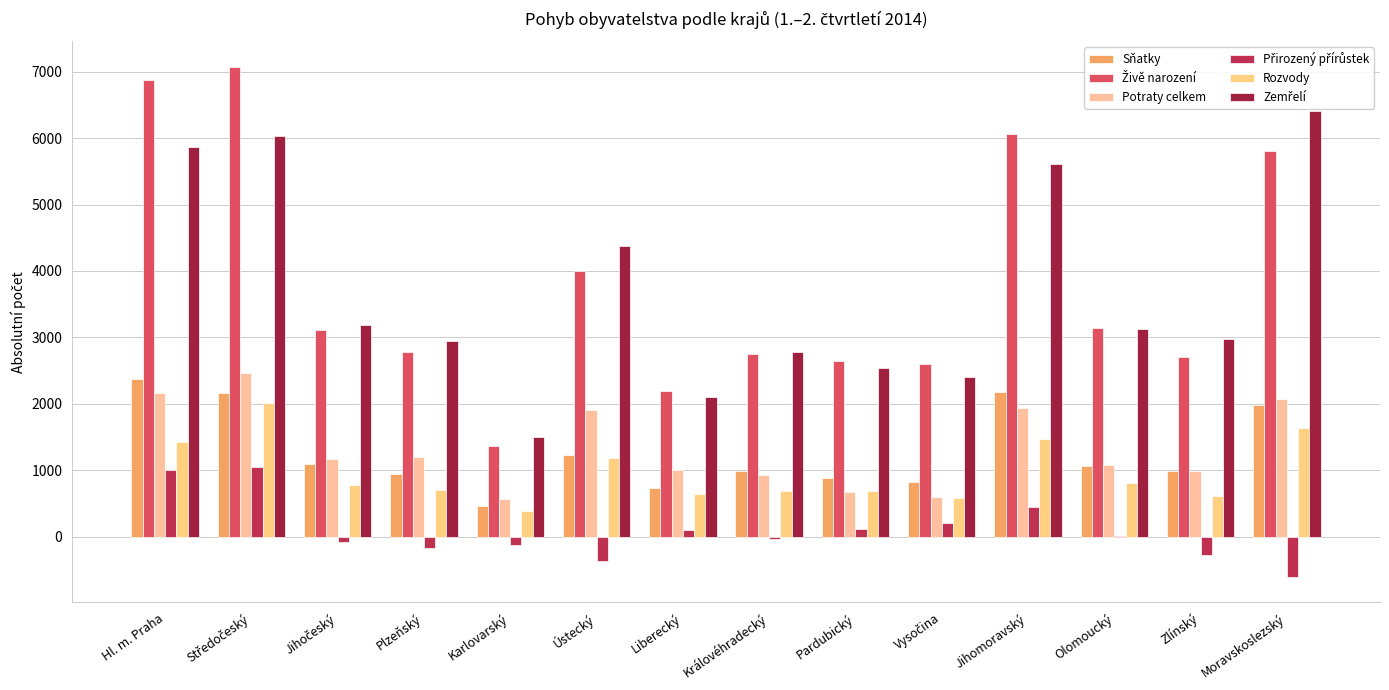

How many distinct data groups are displayed?

6